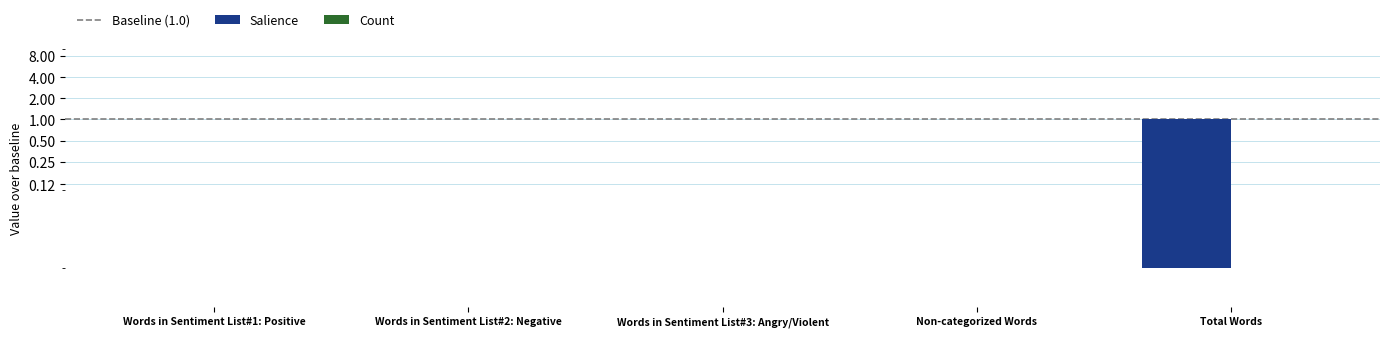

Reading left to right, extract all data points from this chart.

0	0	0	0	1